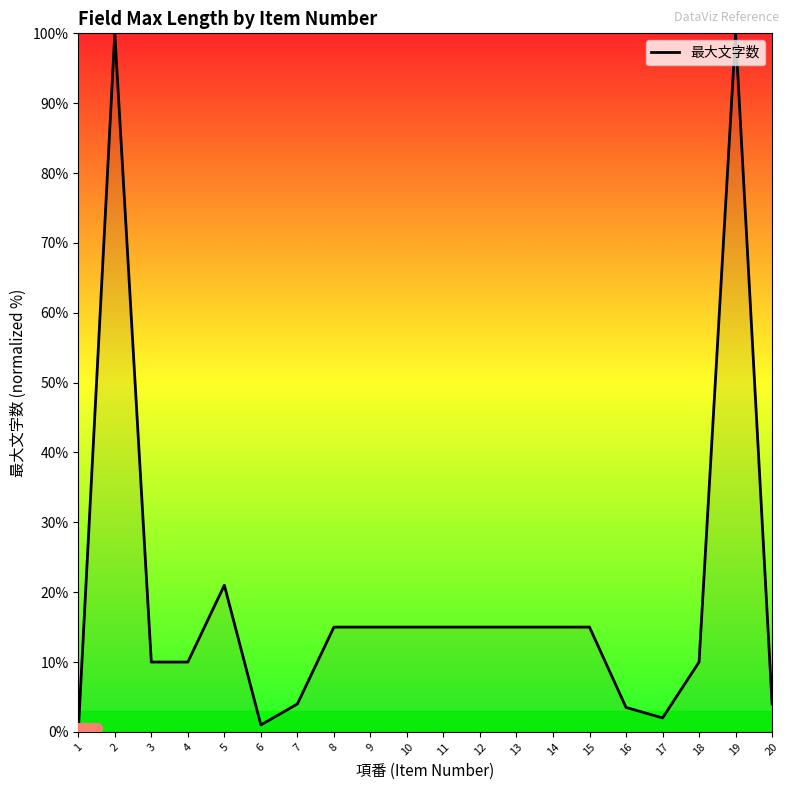

What is the change in value from 3 to 15?

+5.0